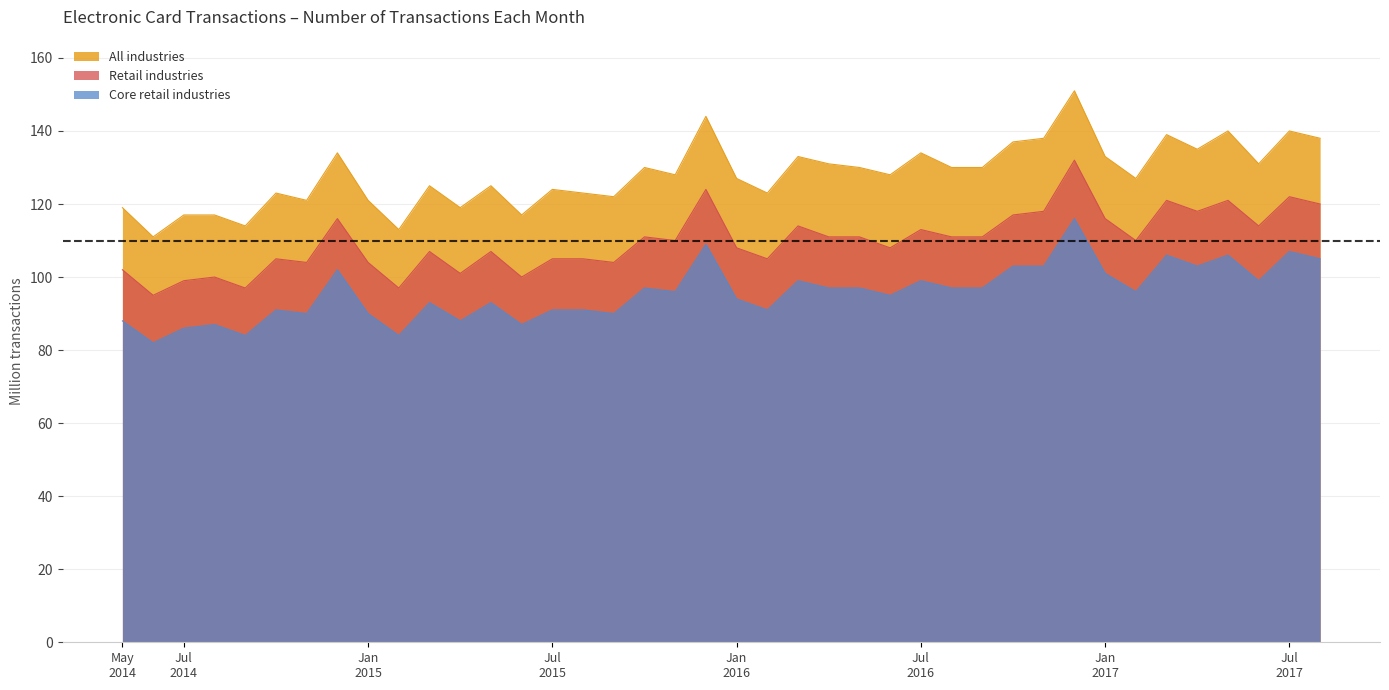

What is the minimum value shown in the chart?

82